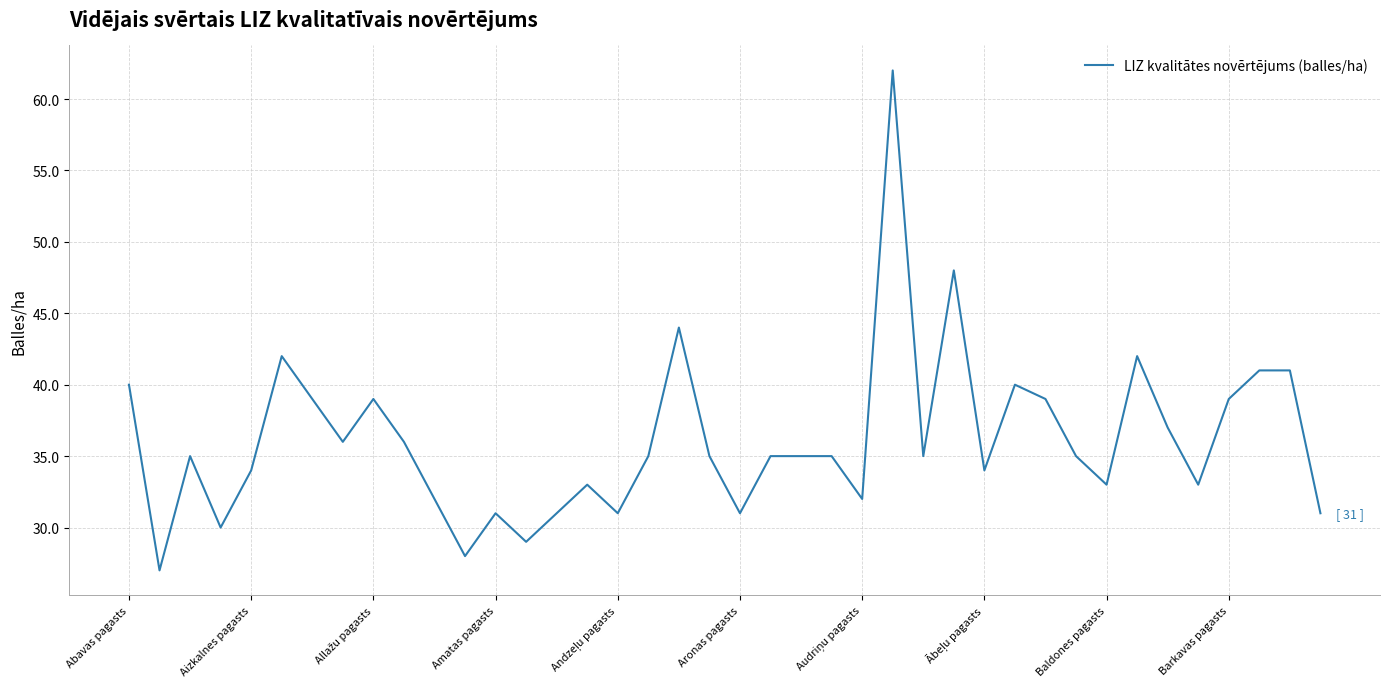

What is the greatest value displayed?

62